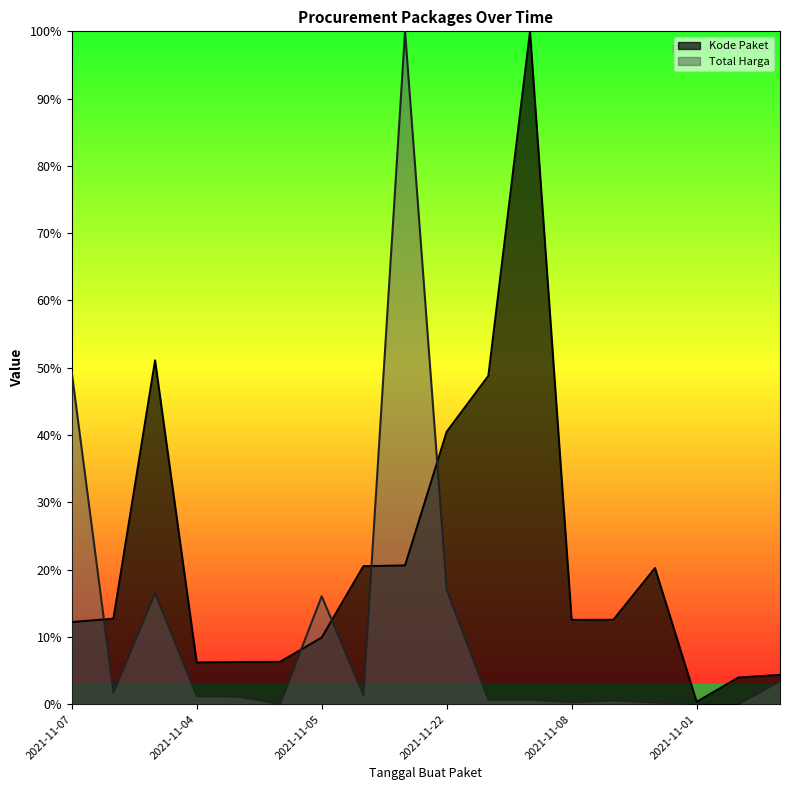

How many lines are shown in the chart?

2